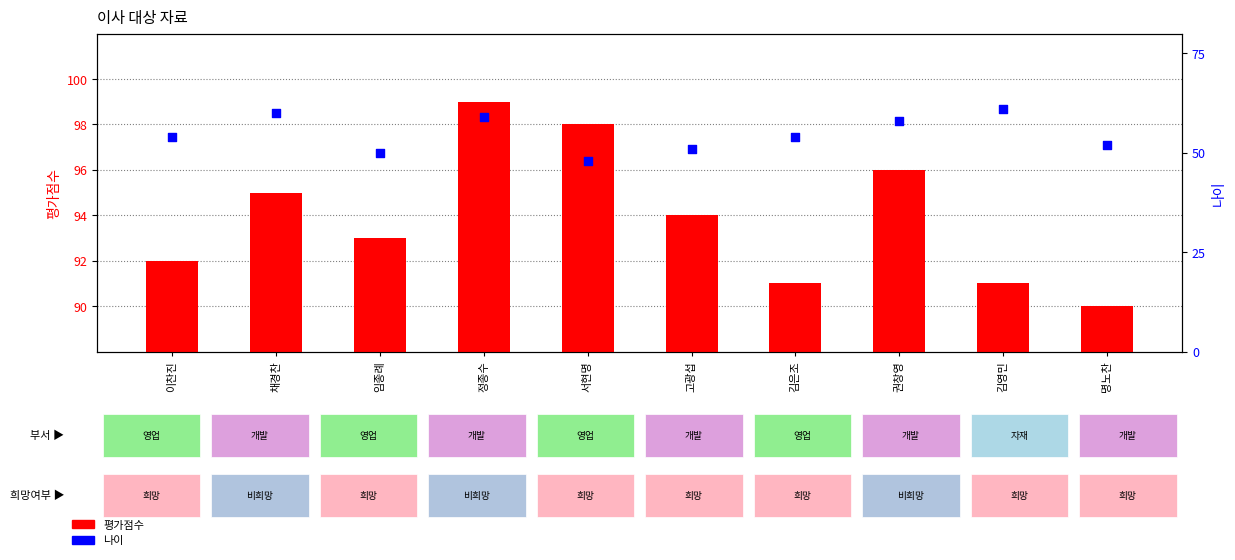

What is the total value across all series at 정종수?

158